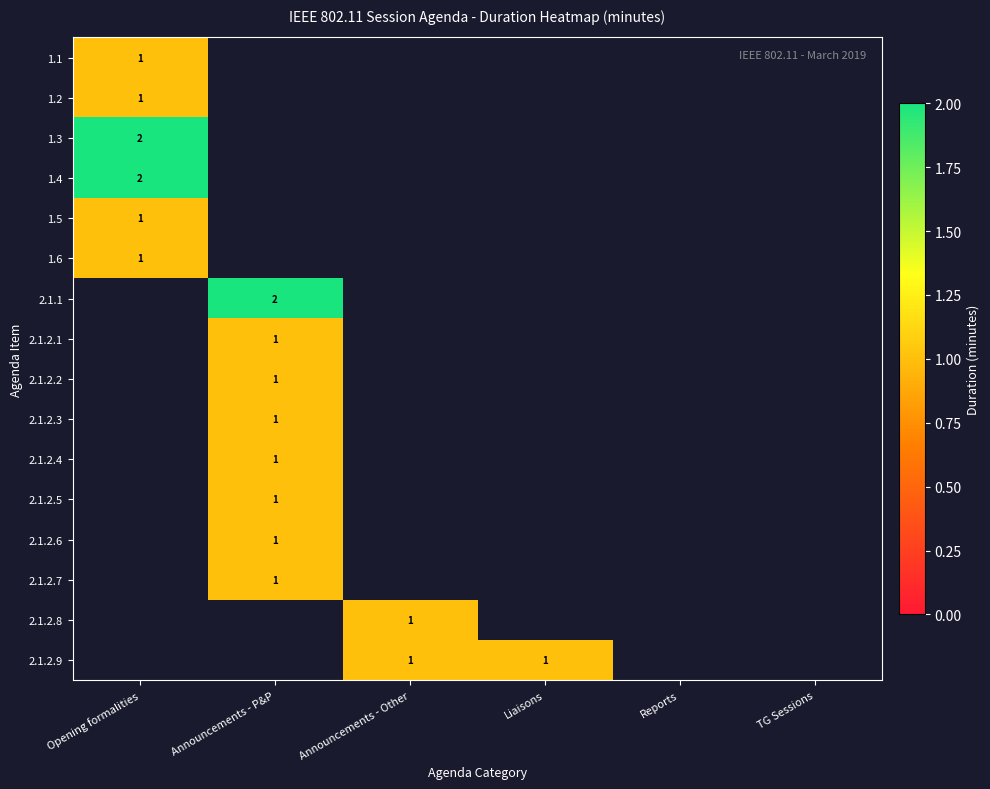

The 1.1 series shows 1 at Opening formalities. True or false?

True